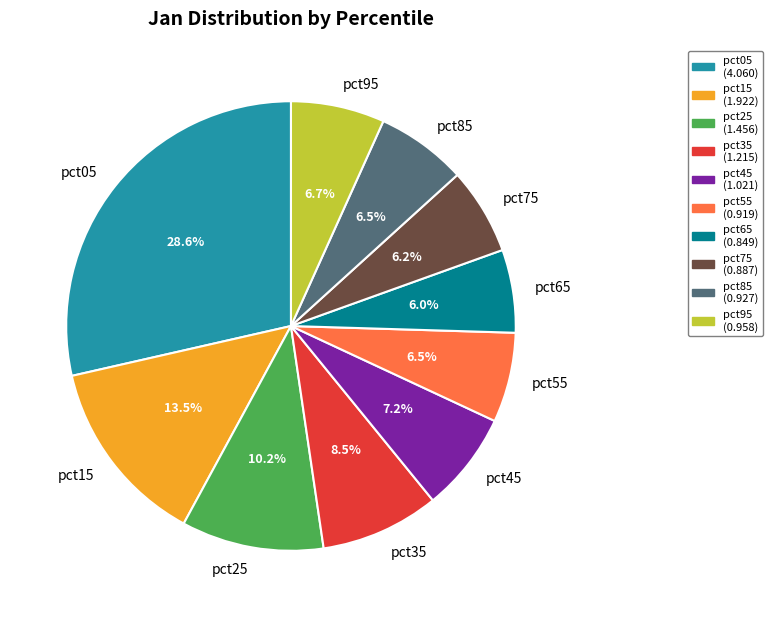

What is the largest slice in the pie chart?

pct05